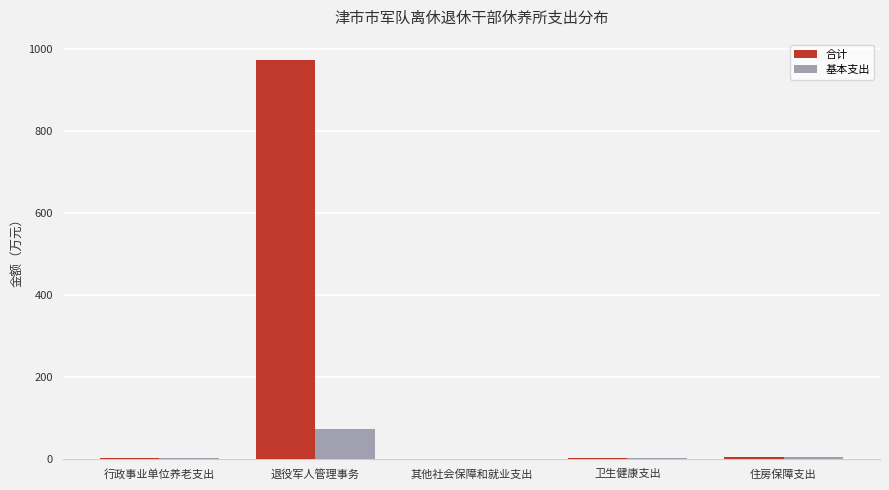

Which series changed the most between 行政事业单位养老支出 and 退役军人管理事务?

合计